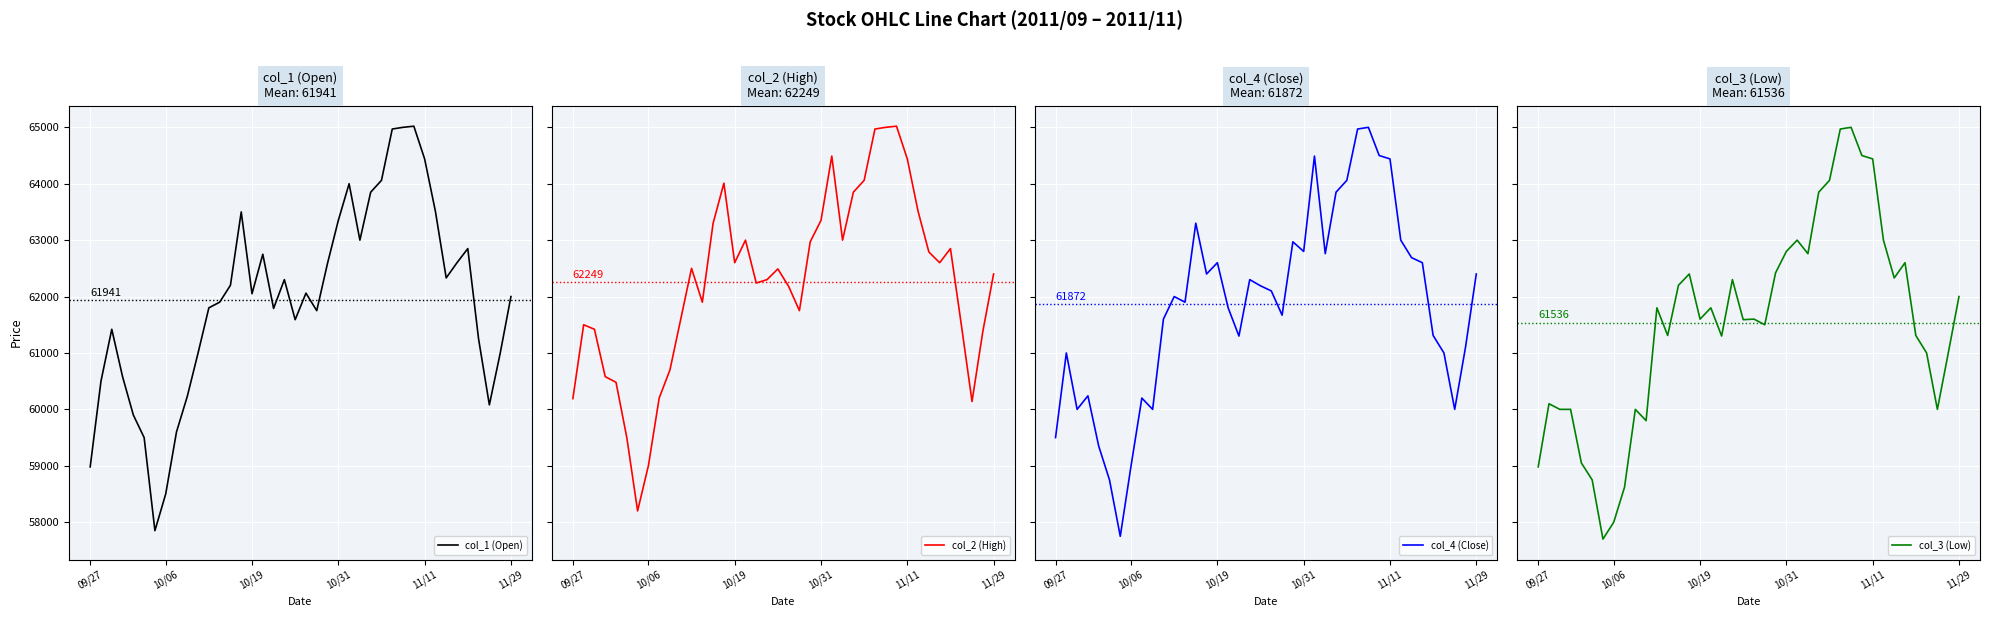

What is the maximum value for col_1 (Open)?

65020